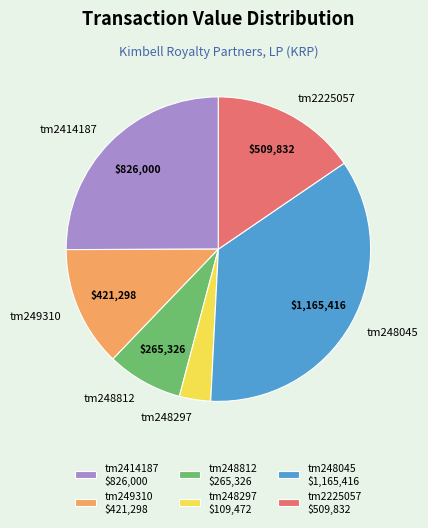

Combined, do tm2414187 and tm248812 account for over 50%?

No